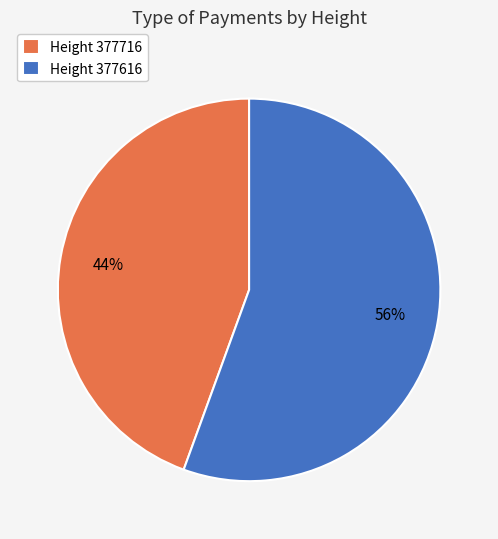

Count the number of slices in the pie.

2